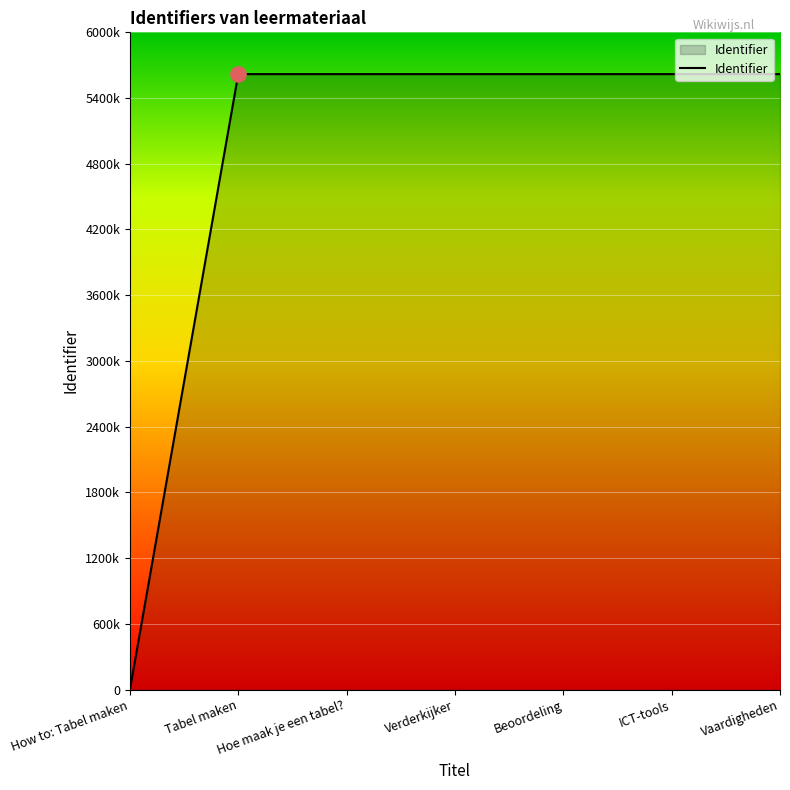

Which has a higher value, Beoordeling or ICT-tools?

ICT-tools